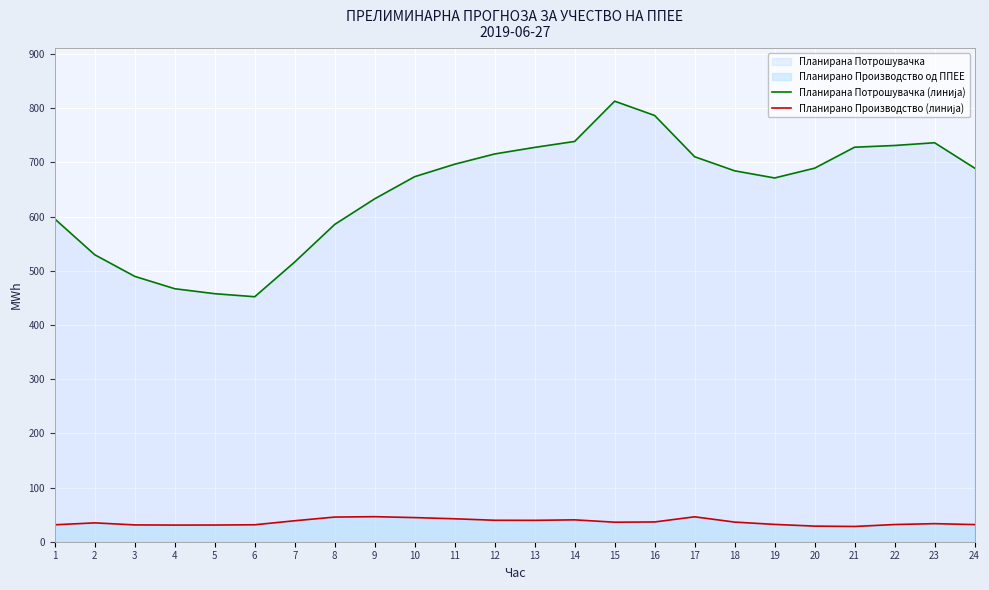

What is the sum of all Планирано Производство (линија) values?

866.9